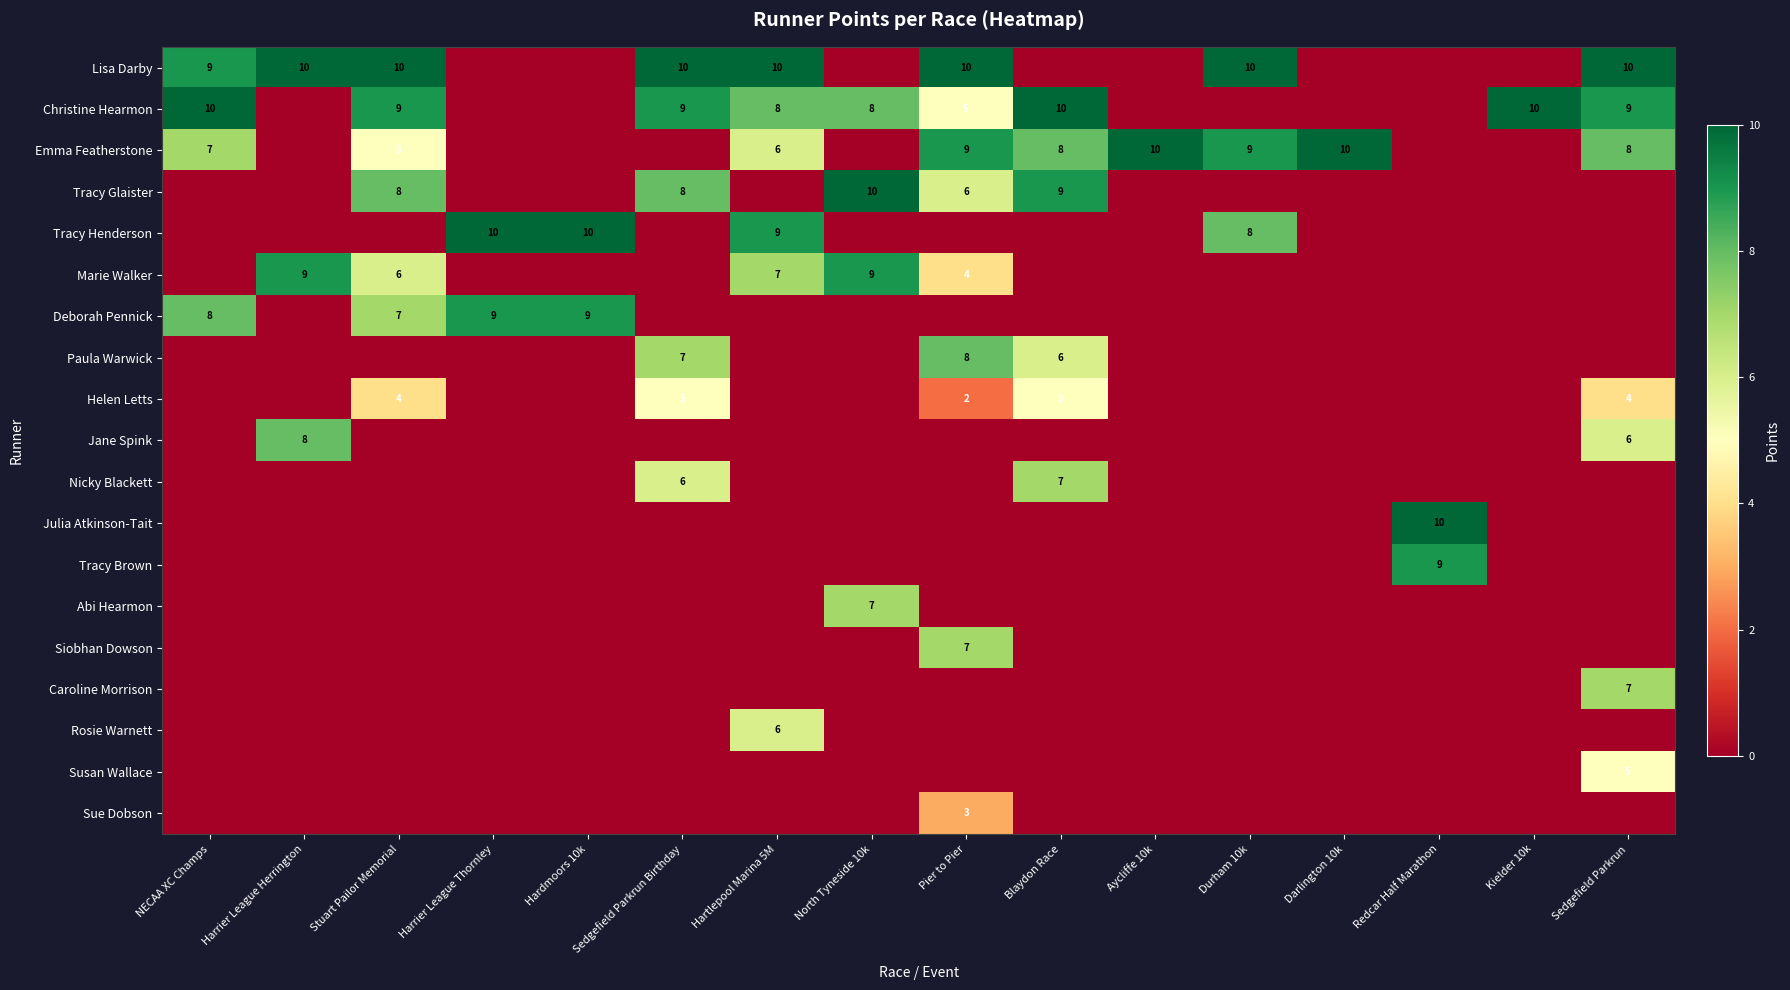

What is the spread (max minus min) of values at Blaydon Race?

10